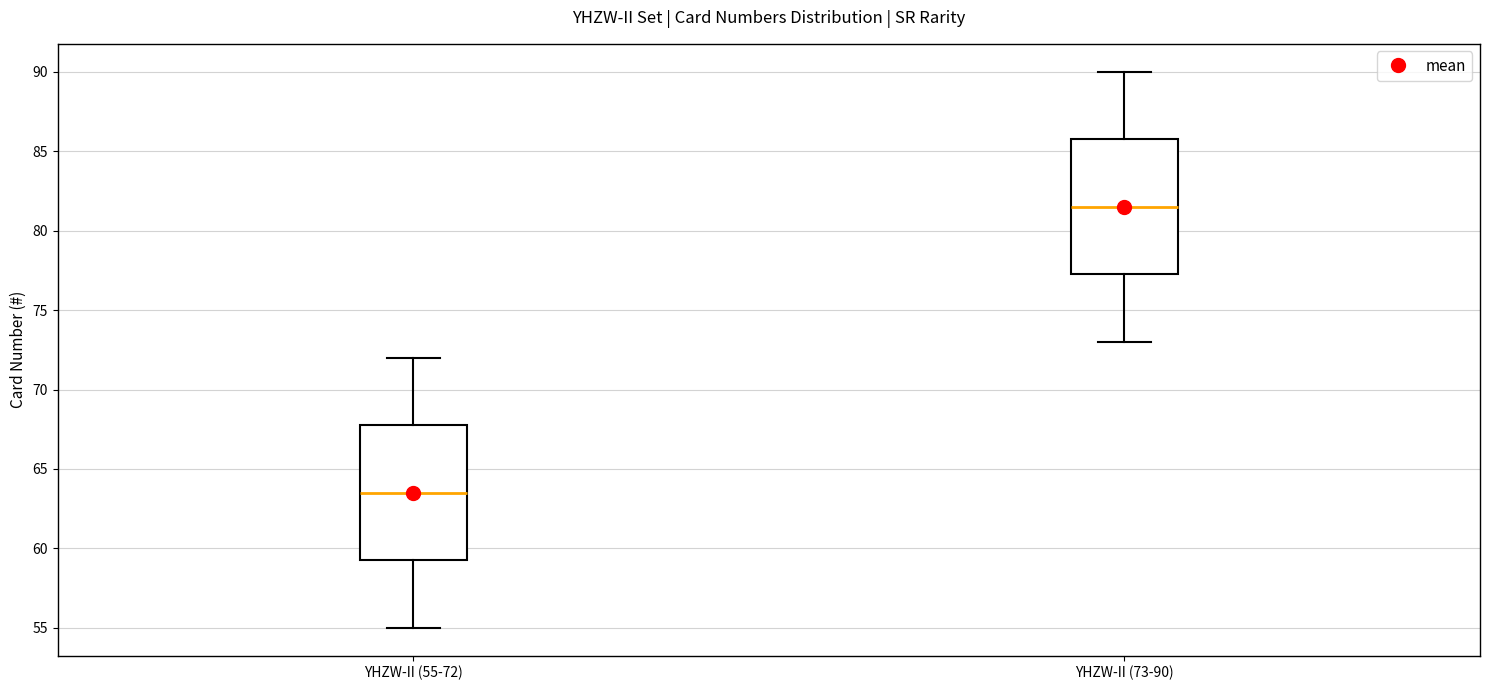

Reading left to right, transcribe this box plot: for each box, give where its median line is, the range the box spans, and where its two whiskers end, as read against the y-axis. The values are not printed on the chart, so give them approximately, as read against the axis.

YHZW-II (55-72): median 63.5, box 59.5 to 68.0, whiskers 55.0 to 72.0
YHZW-II (73-90): median 81.5, box 77.5 to 86.0, whiskers 73.0 to 90.0